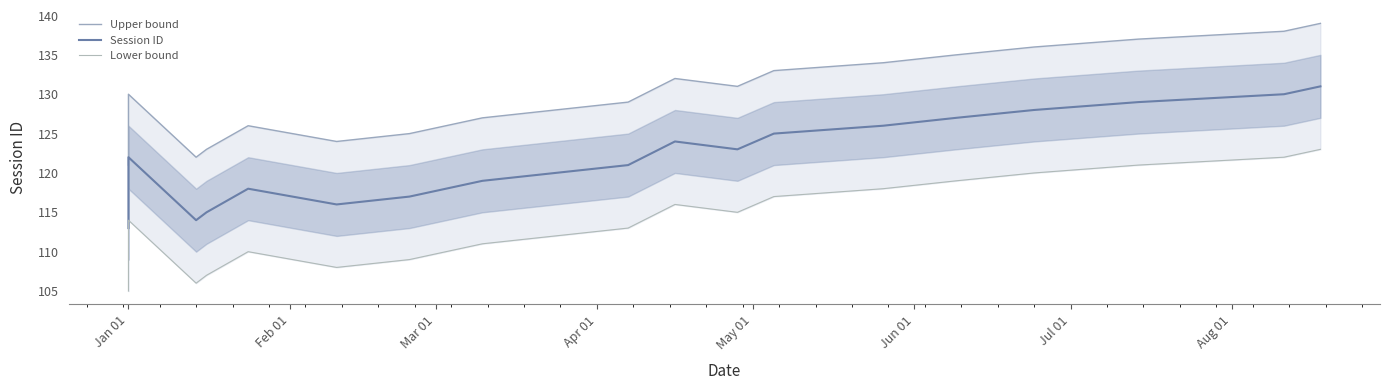

The value of Lower bound at Mar 01 is 61. True or false?

False